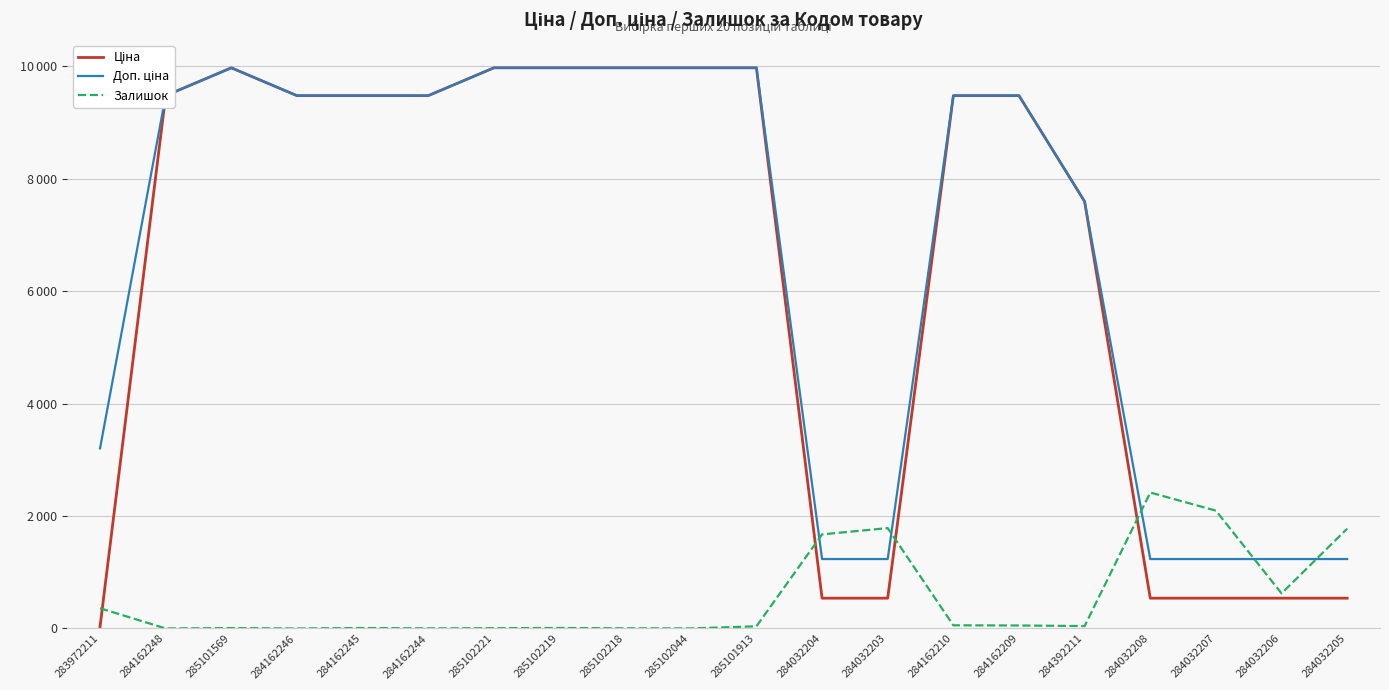

What is the label of the 14th point from the left?

284162210